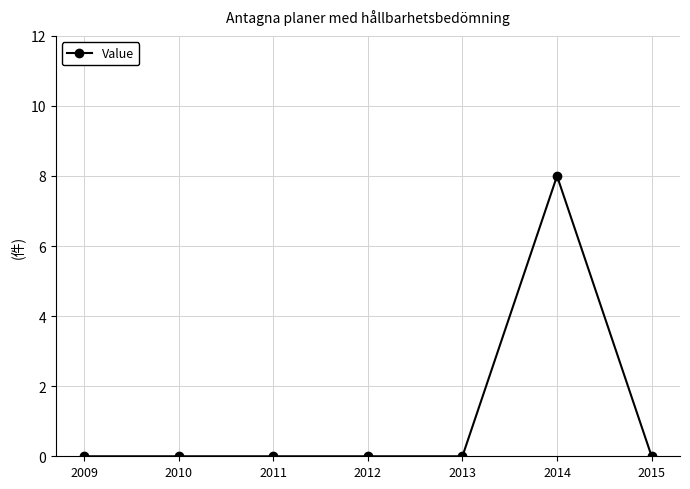

Reading left to right, what are all the values shown in this chart?

0	0	0	0	0	8	0